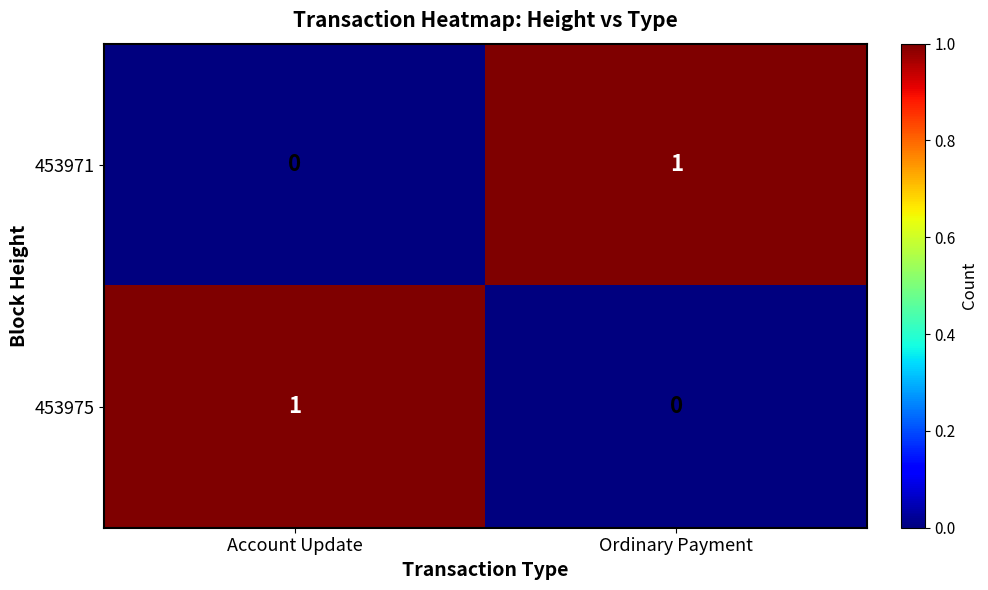

True or false: 453975 has a value of 1 at Account Update.

True